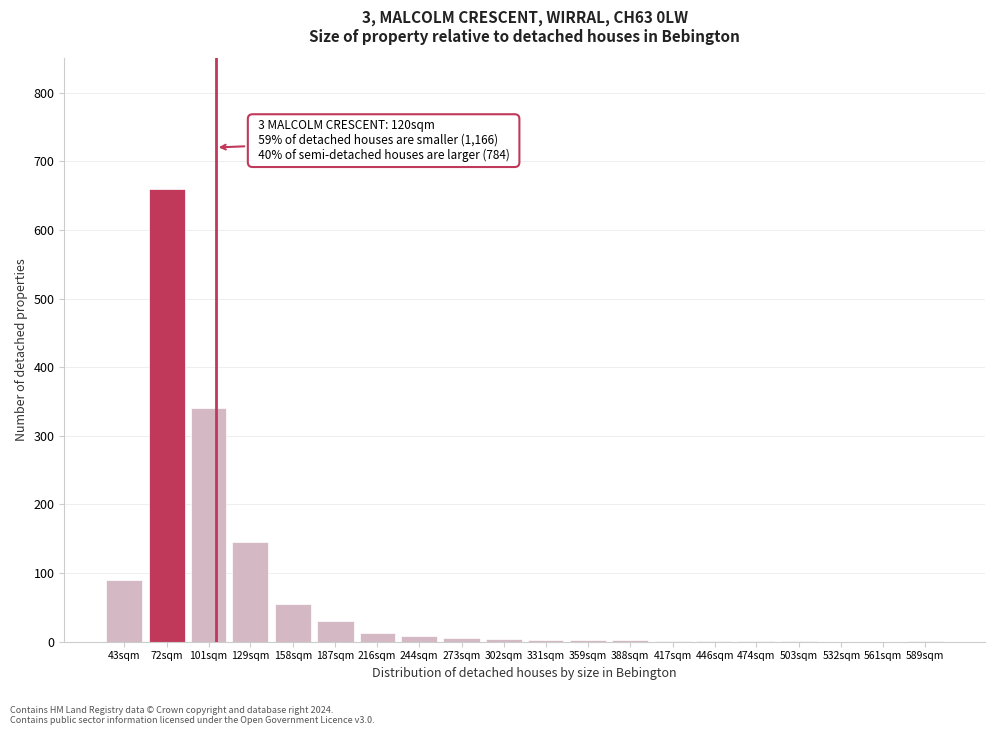

True or false: the data shows 181 at 72sqm.

False